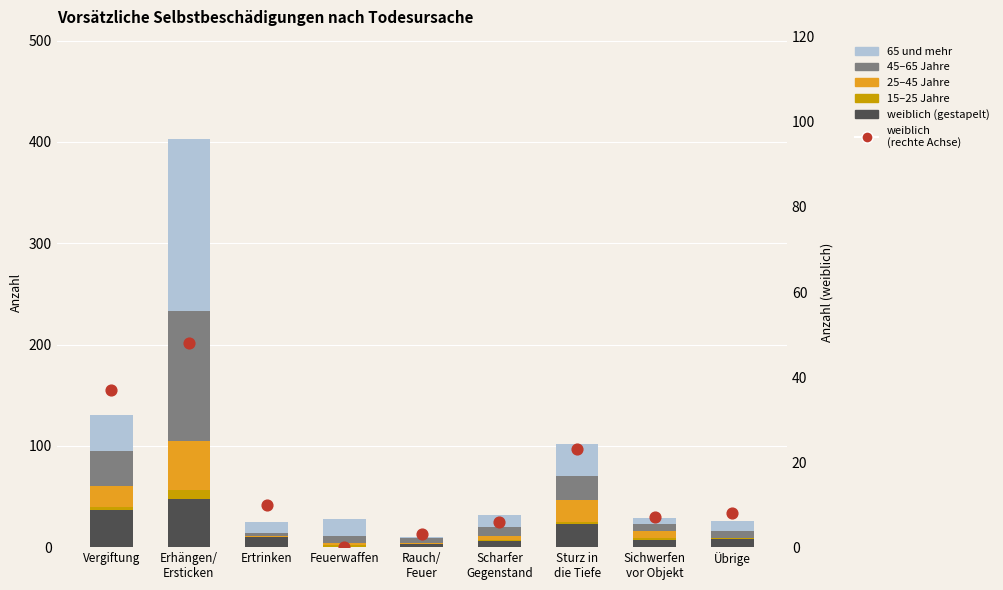

At how many categories does at least one series exceed 56?

1